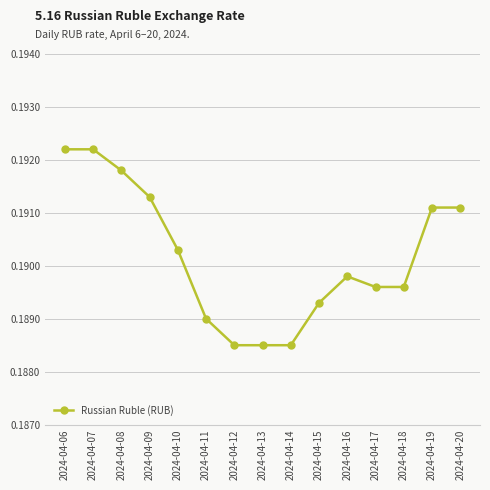

Which has a higher value, 2024-04-15 or 2024-04-19?

2024-04-19